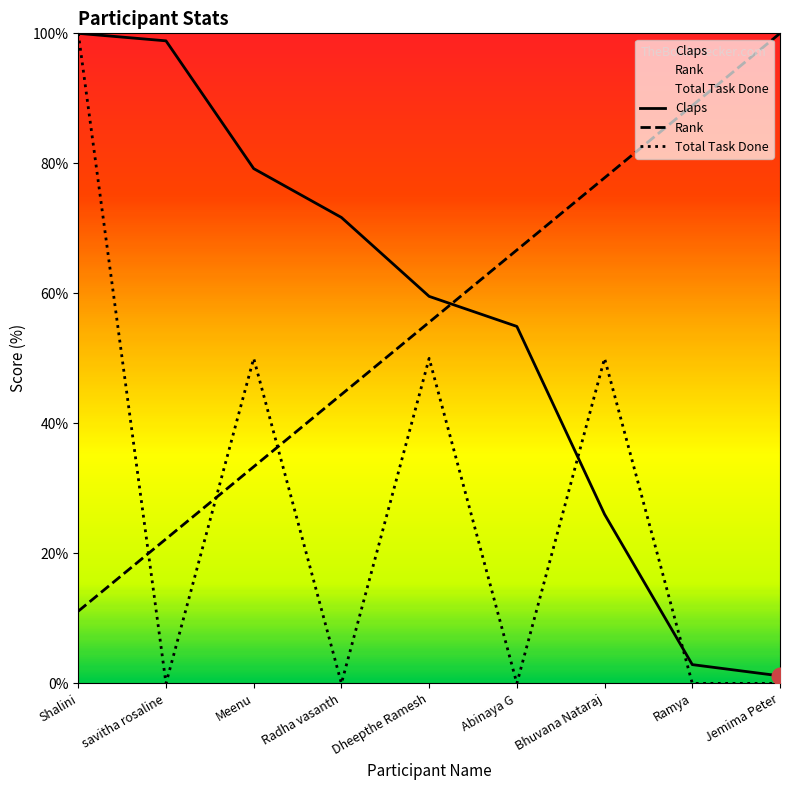

Which series has the largest total across all categories?

Rank